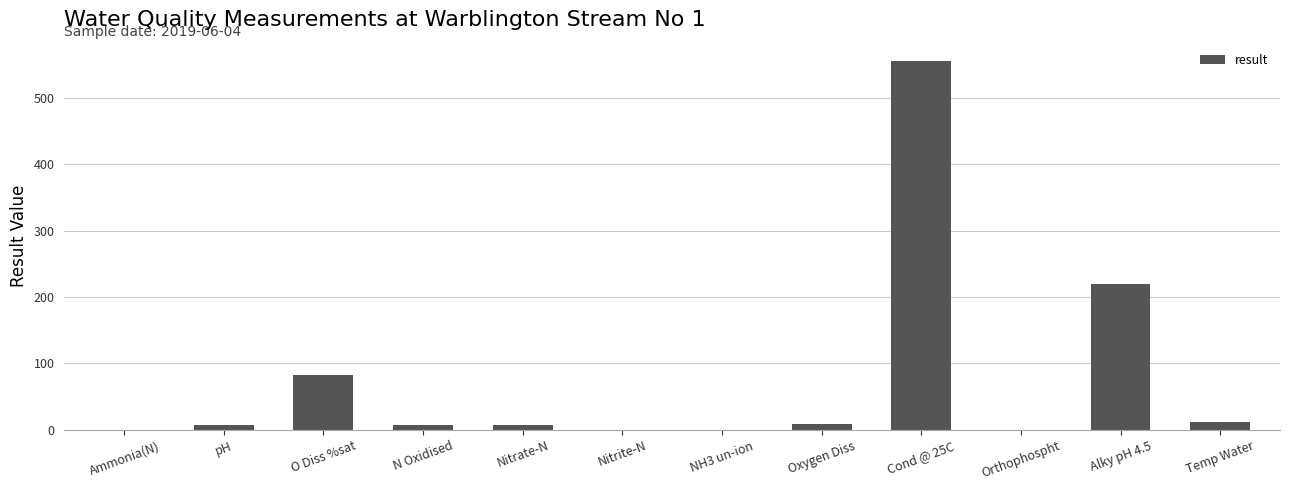

Read the value at Nitrate-N.

6.8